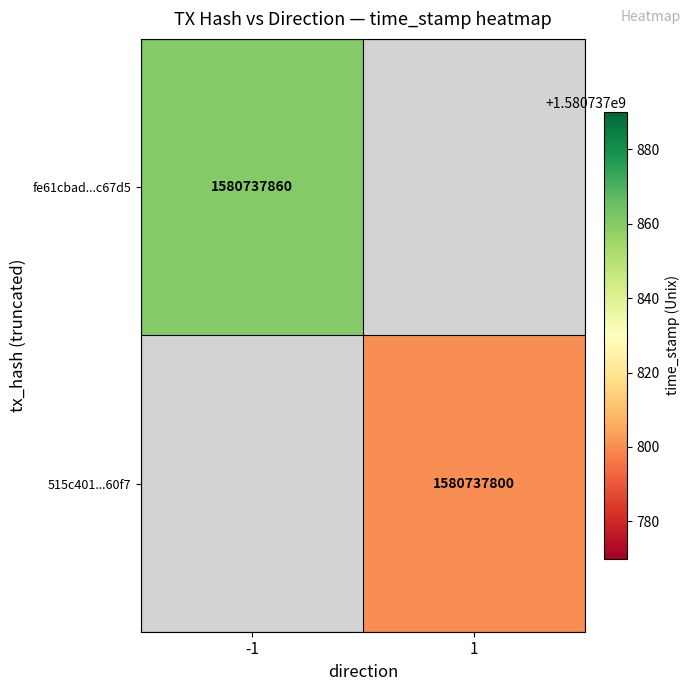

Count the number of categories in the chart.

2